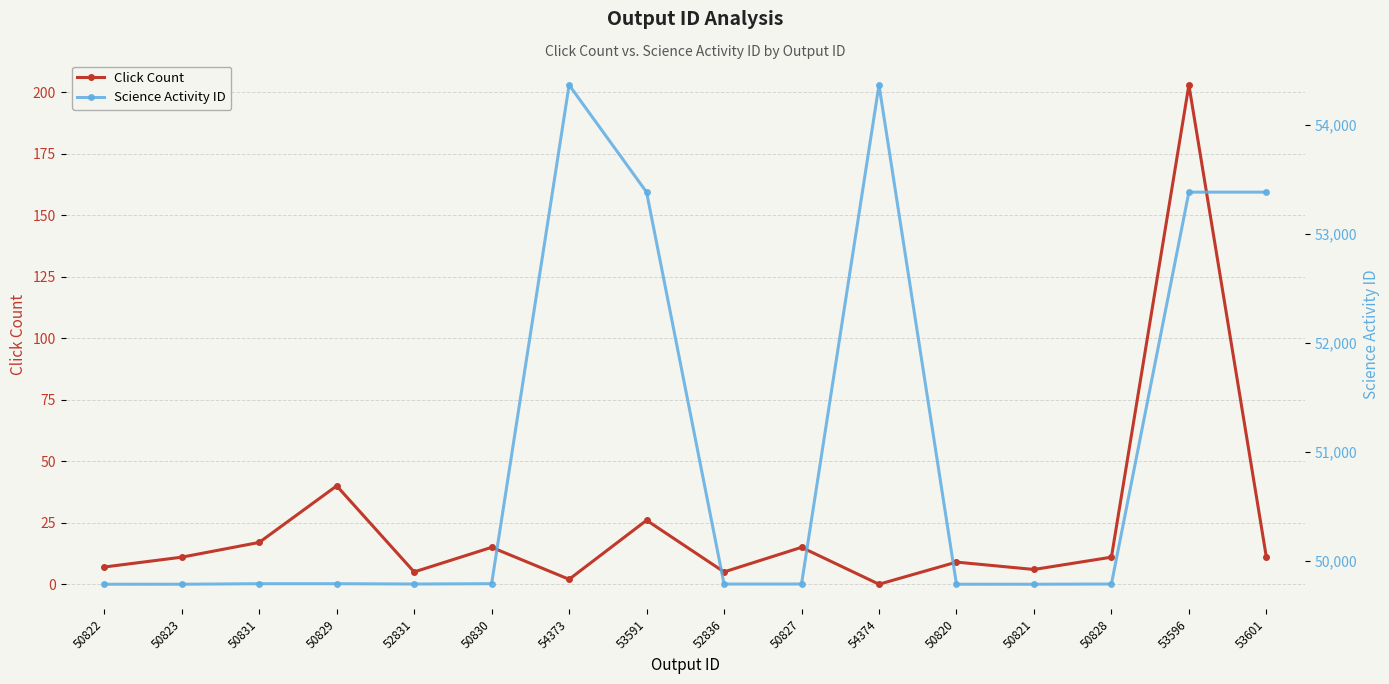

True or false: Science Activity ID and Click Count intersect in this chart.

False